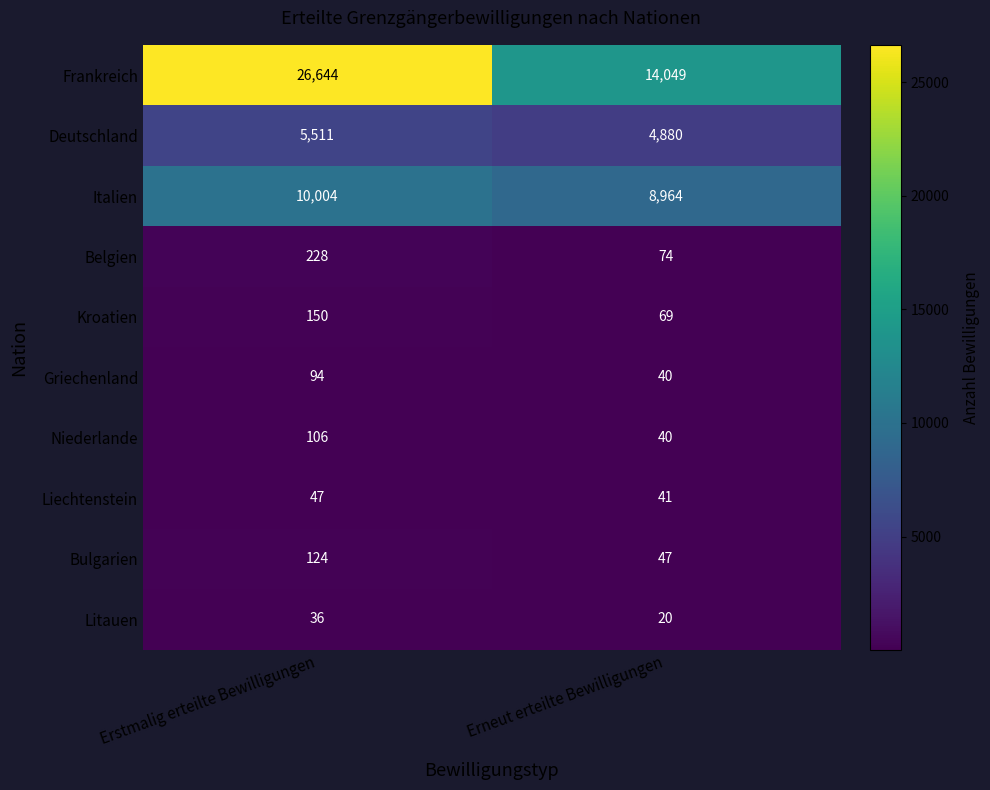

List the series in order of their peak value, highest first.

Frankreich, Italien, Deutschland, Belgien, Kroatien, Bulgarien, Niederlande, Griechenland, Liechtenstein, Litauen